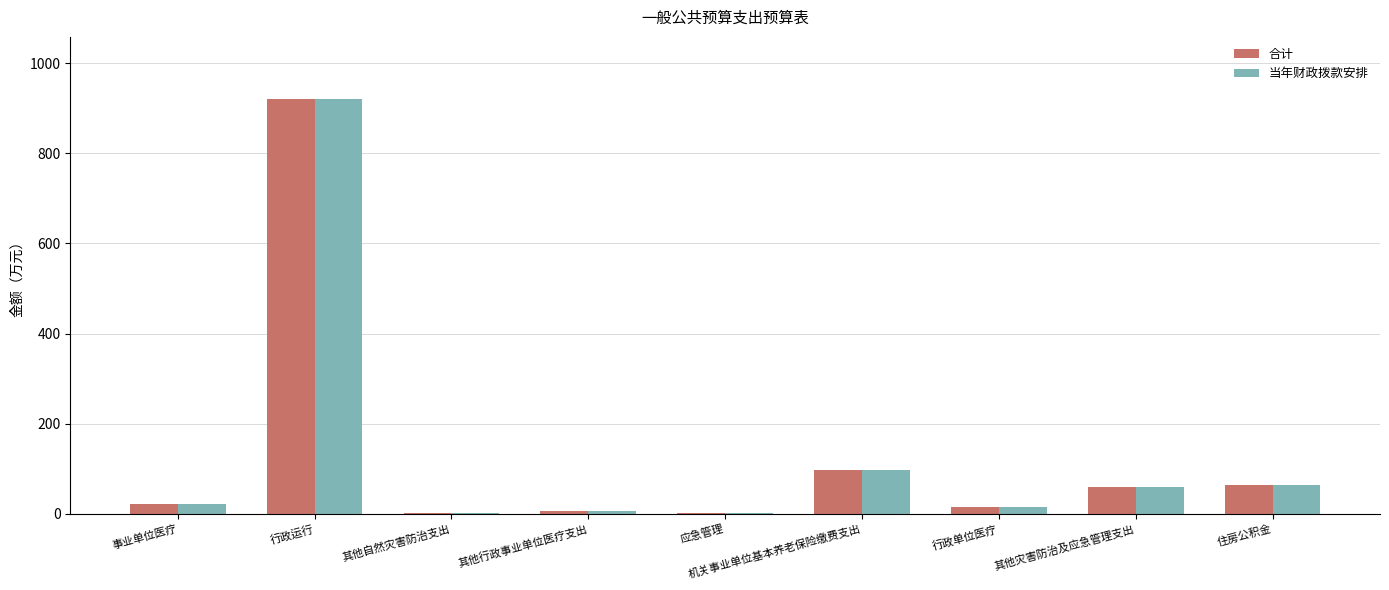

Is the value of 合计 at 机关事业单位基本养老保险缴费支出 greater than the value of 当年财政拨款安排 at 行政运行?

No